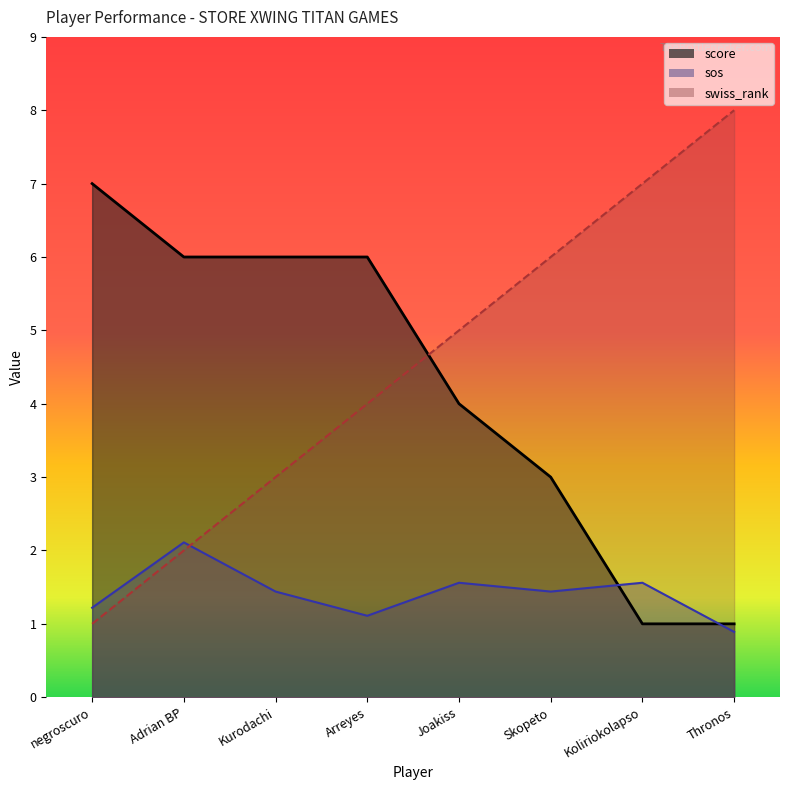

What is the difference between the second highest and second lowest values in the score series?

5.0